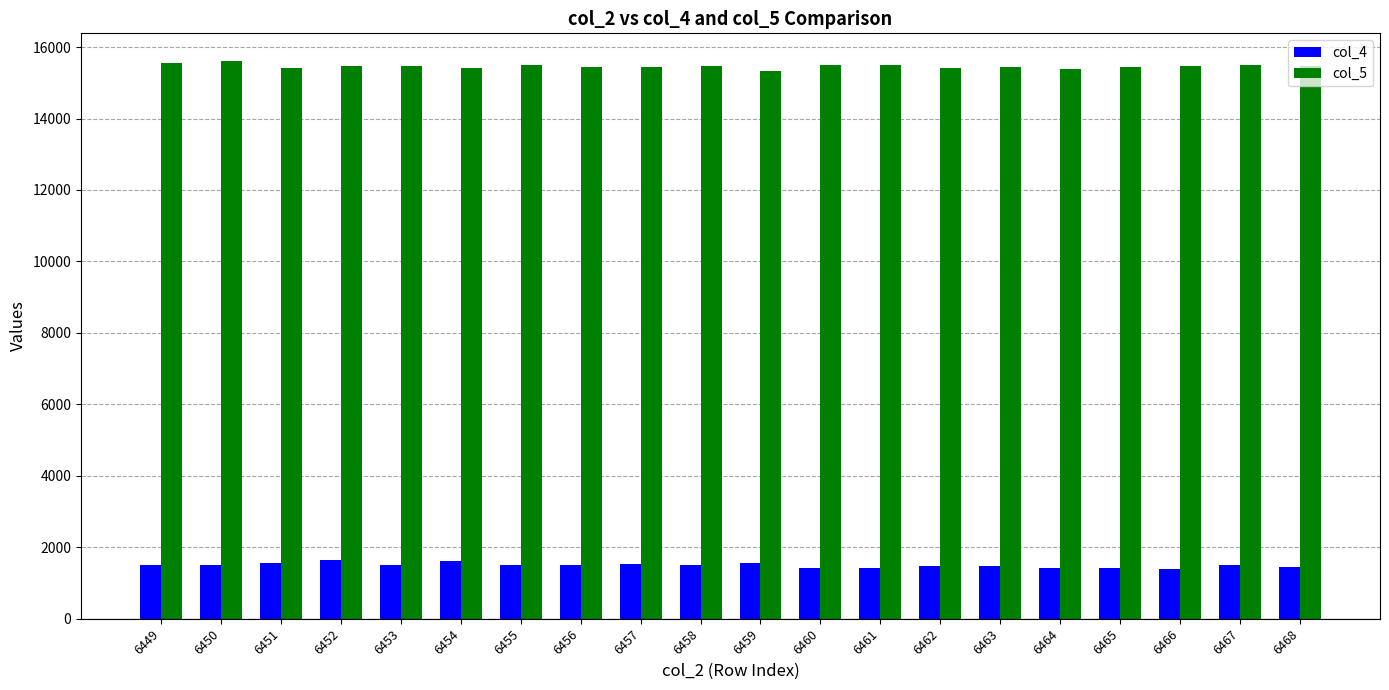

What is the lowest value of the col_4 series?

1404